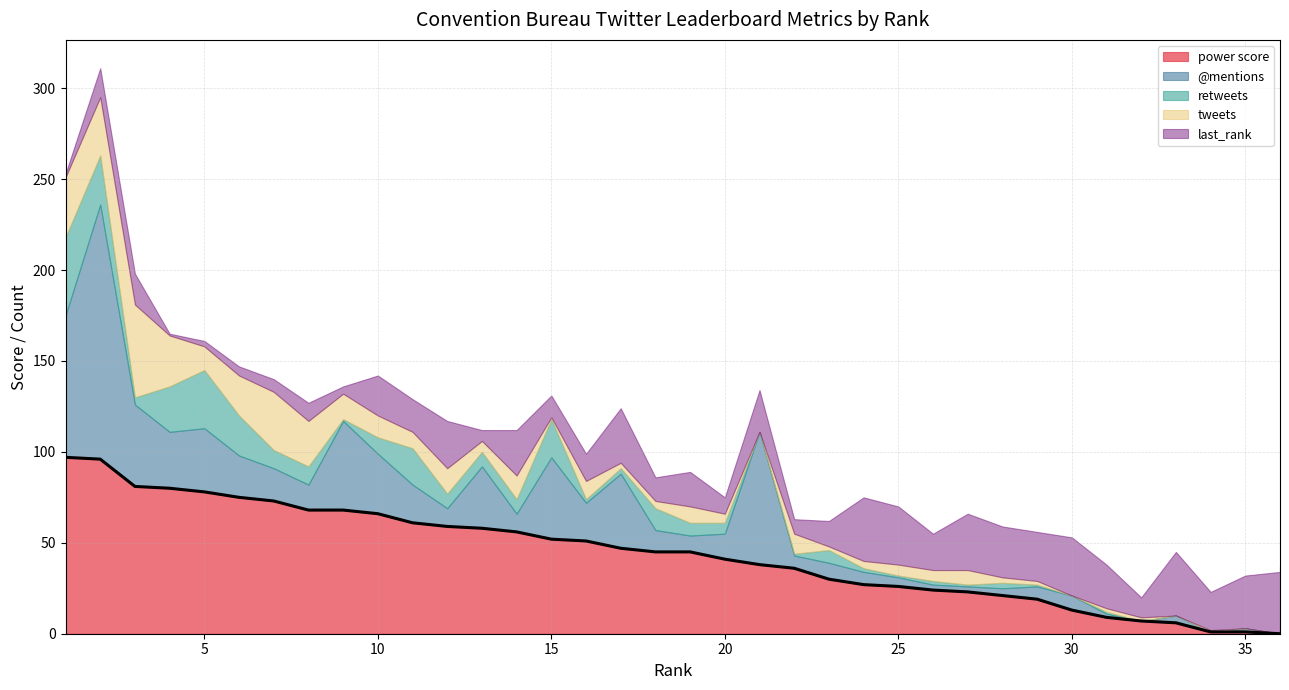

Where is the first local maximum for @mentions?

2